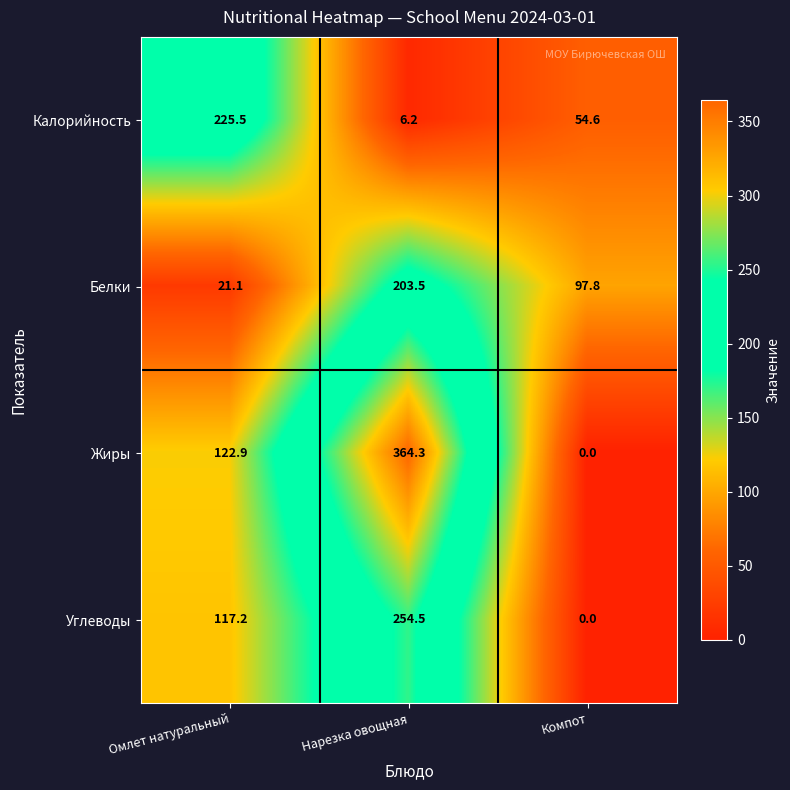

Rank the categories by Калорийность value from lowest to highest.

Нарезка овощная, Компот, Омлет натуральный